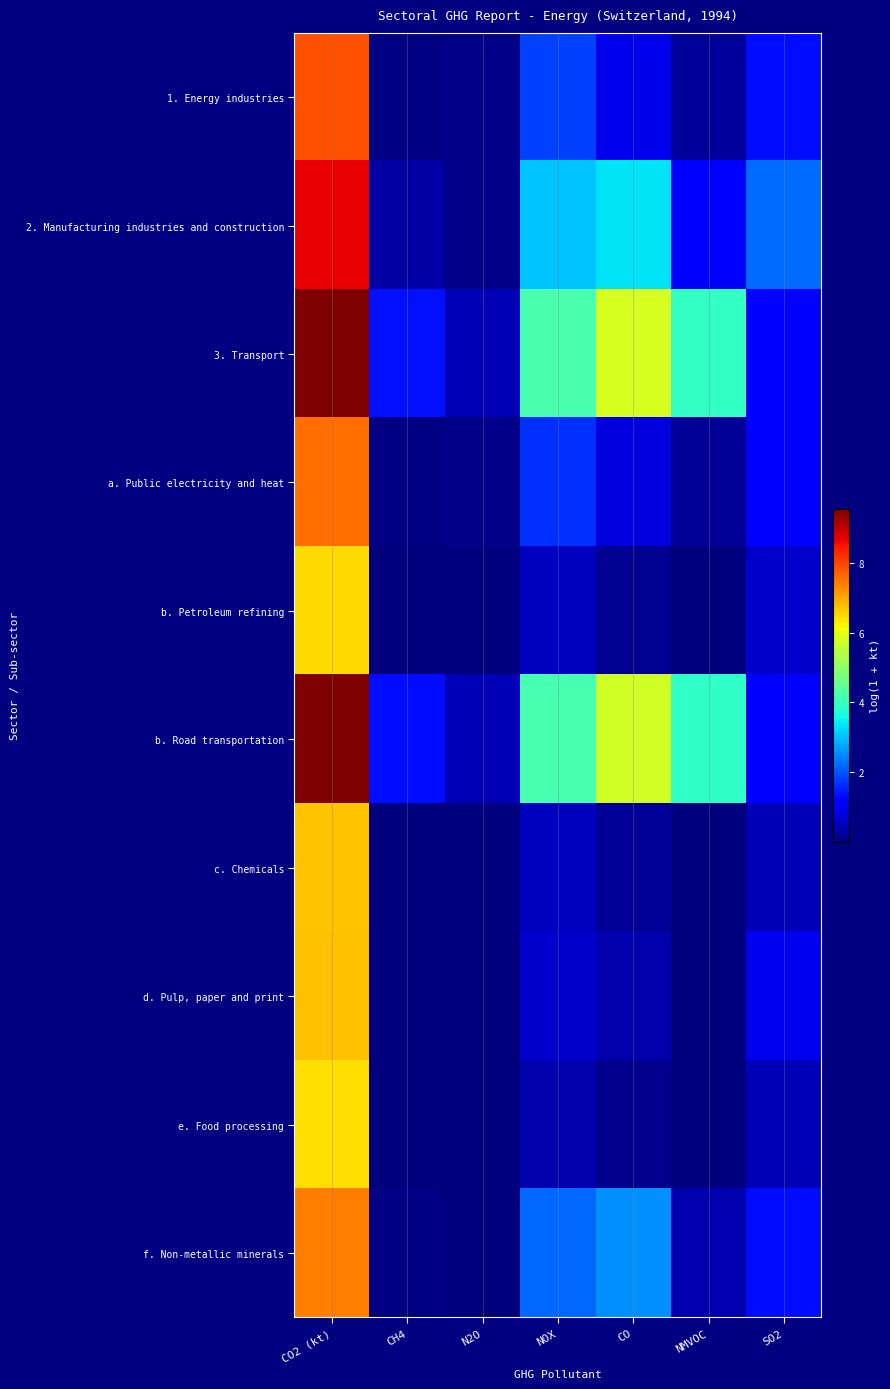

Which series has the largest total across all categories?

3. Transport